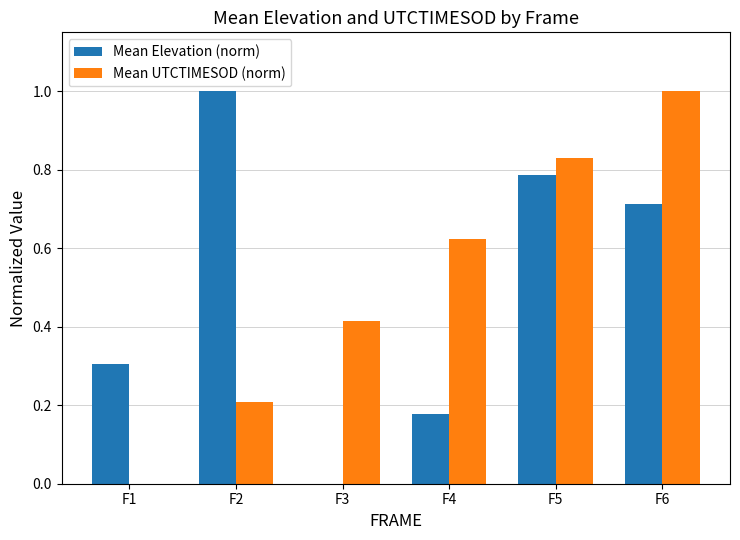

How many values in Mean Elevation (norm) are above zero?

5